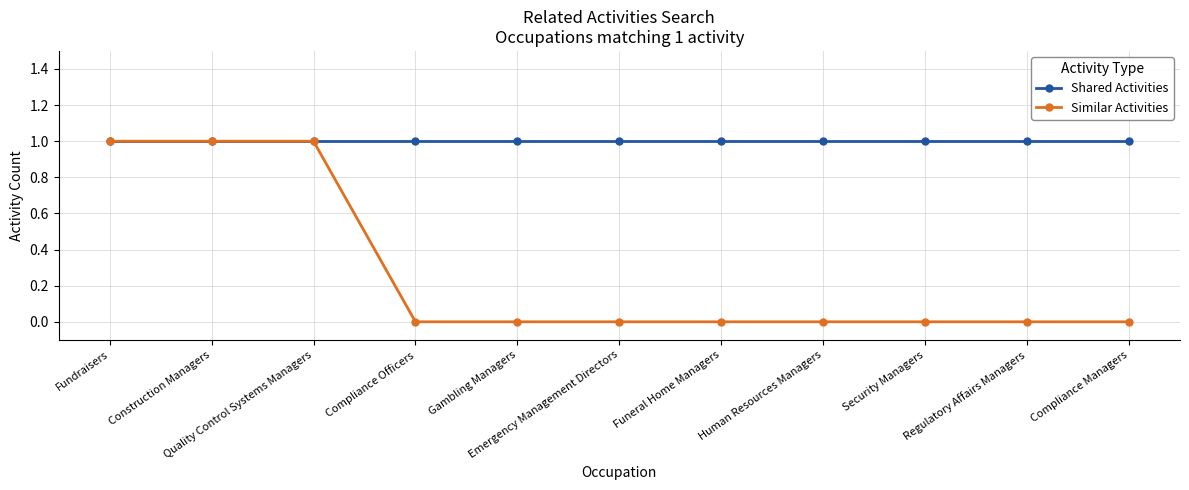

How many series are shown in this chart?

2